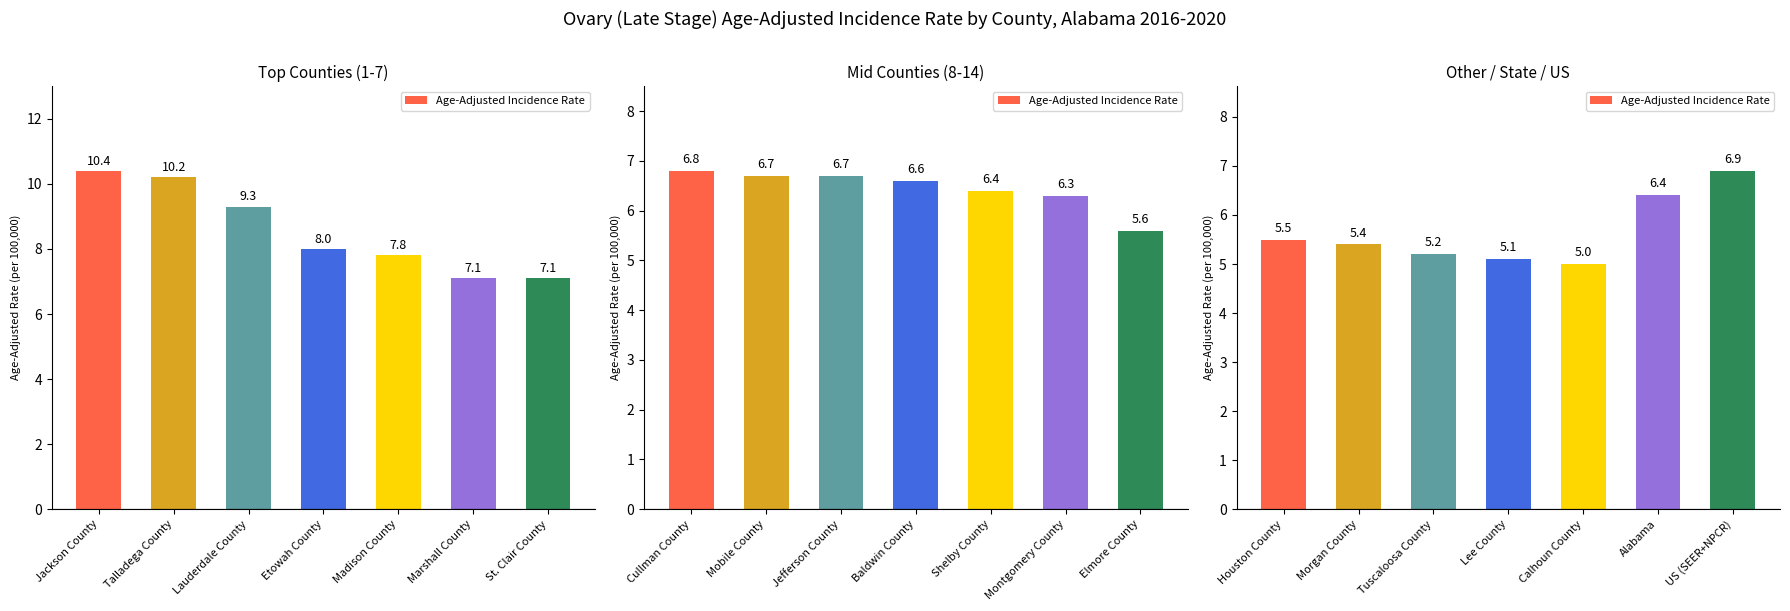

The value at Alabama is 10.9. True or false?

False